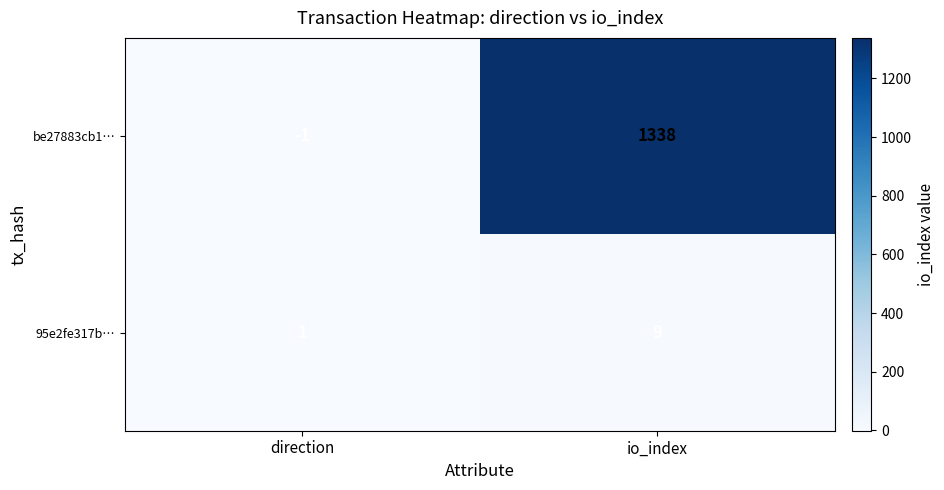

What is the difference between the highest and lowest values at direction?

2